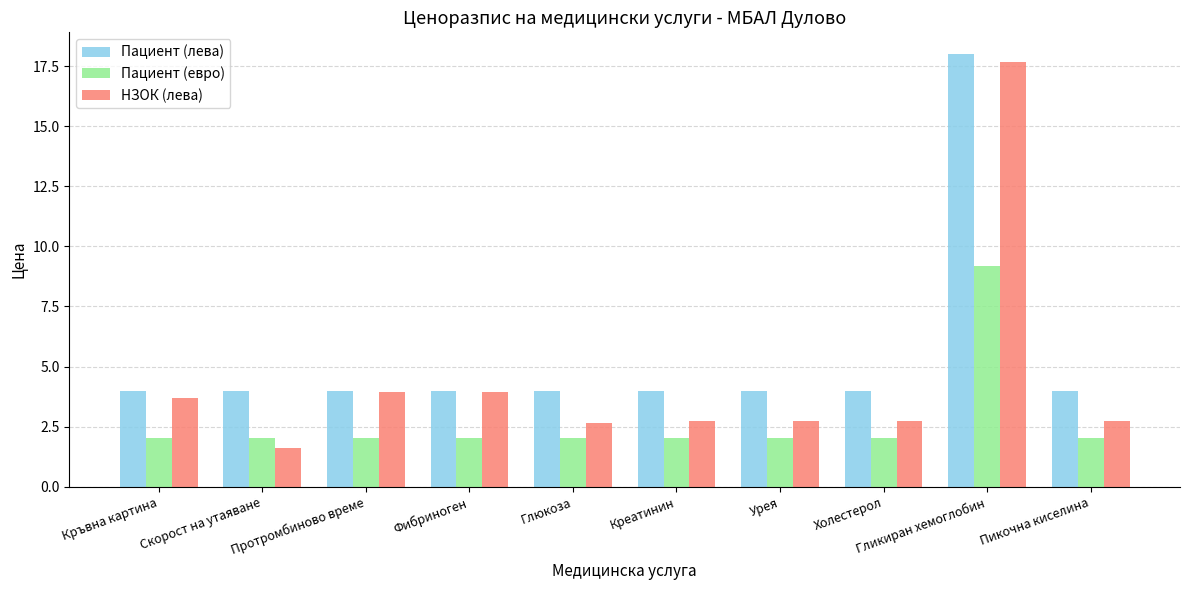

At Холестерол, list the series in order from smallest to largest.

Пациент (евро), НЗОК (лева), Пациент (лева)